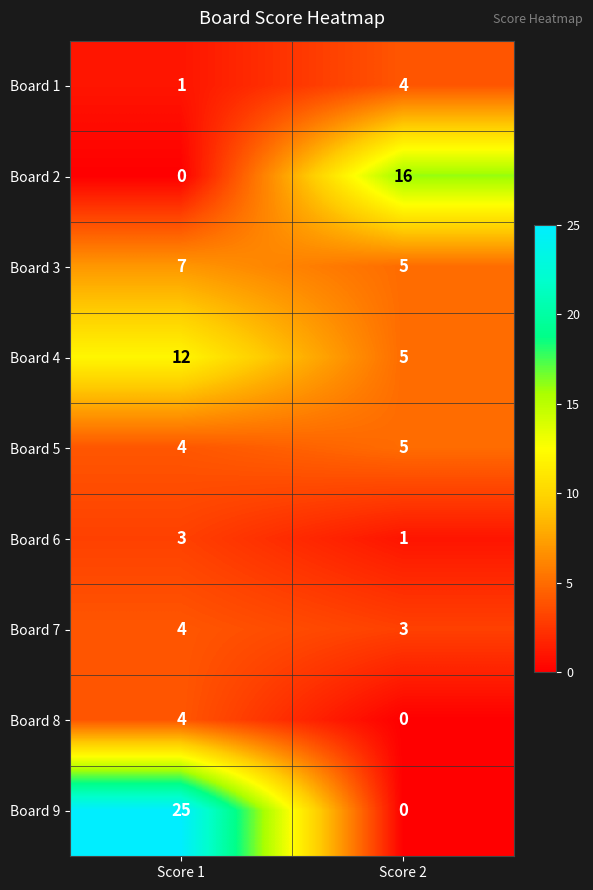

What is the spread (max minus min) of values at Score 1?

25